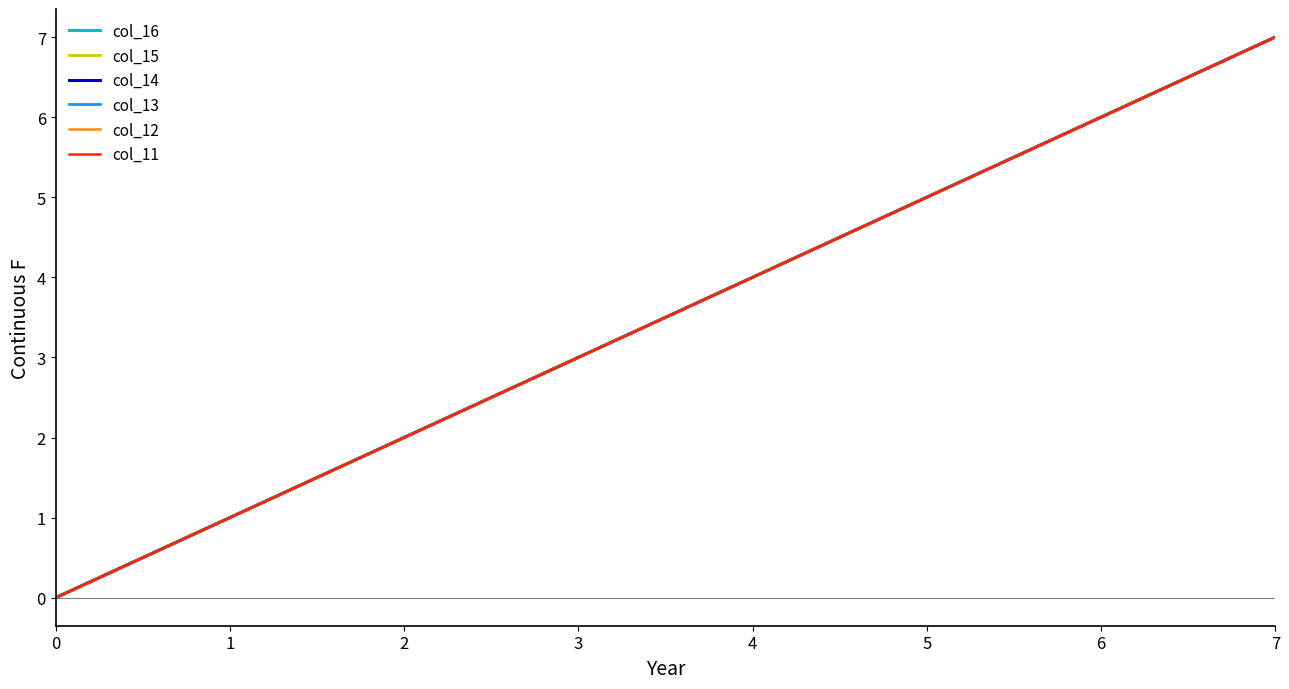

At which category is the sum across all series the highest?

7